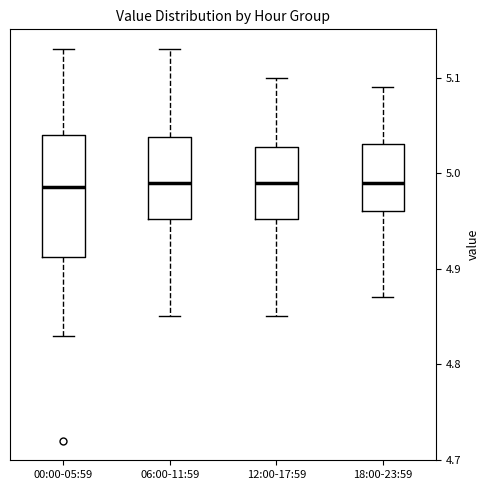

Where is the upper edge of the box for 12:00-17:59 on the y-axis? The values are not printed on the chart, so give them approximately, as read against the axis.

5.03